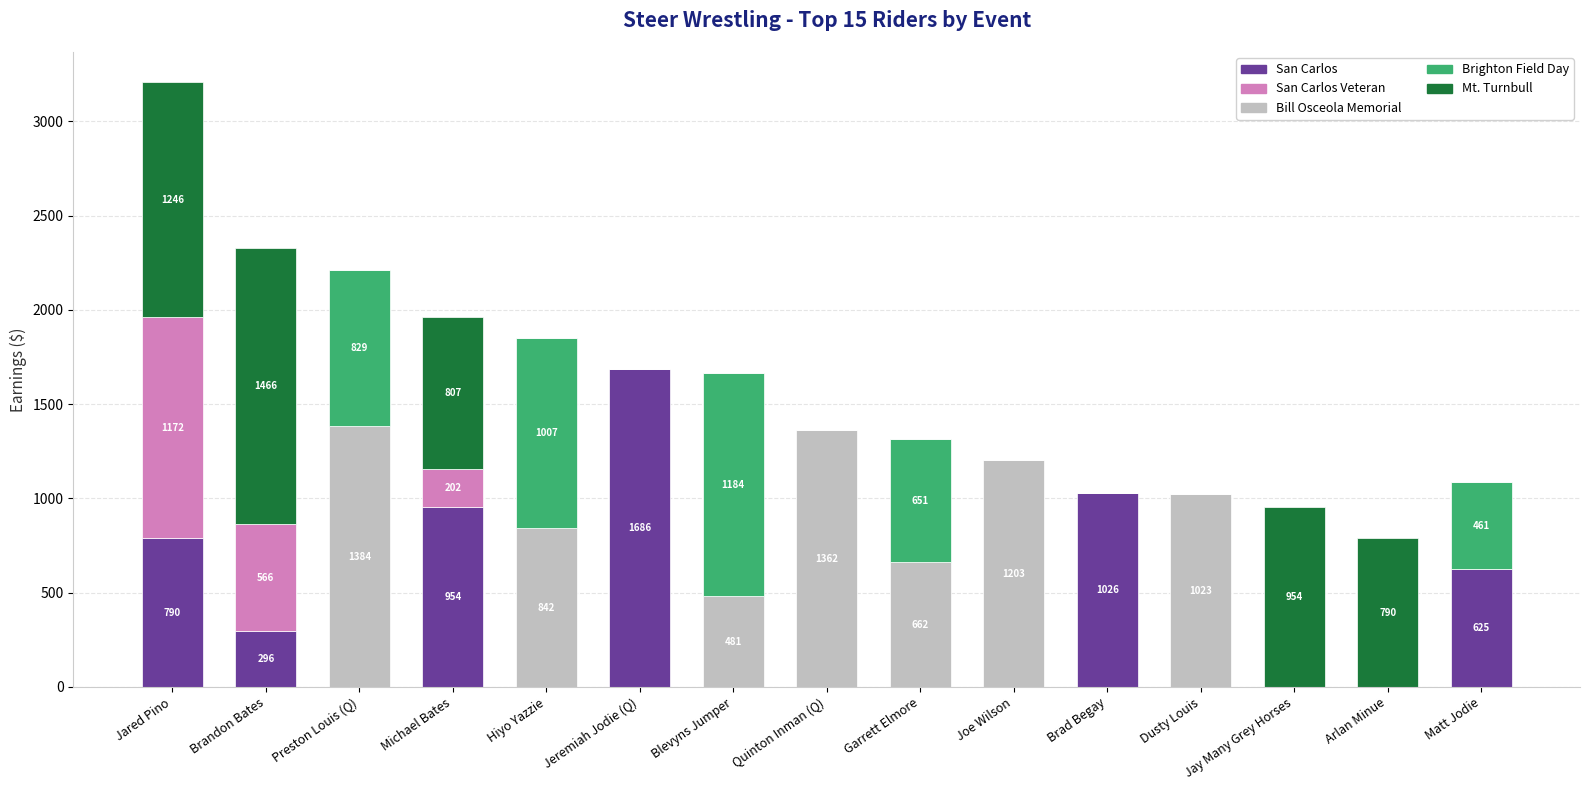

The San Carlos series shows 0.0 at Garrett Elmore. True or false?

True